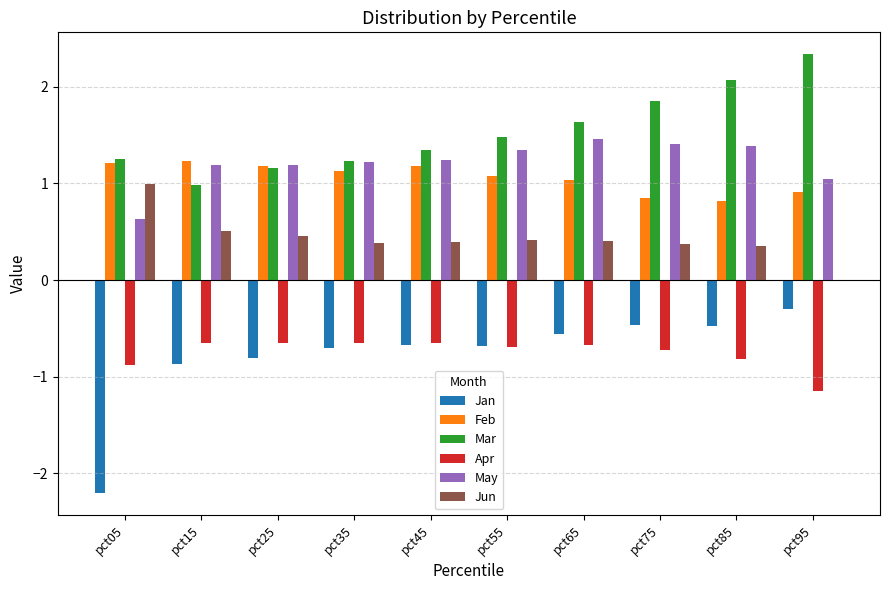

The value of Jun at pct15 is 0.5. True or false?

True